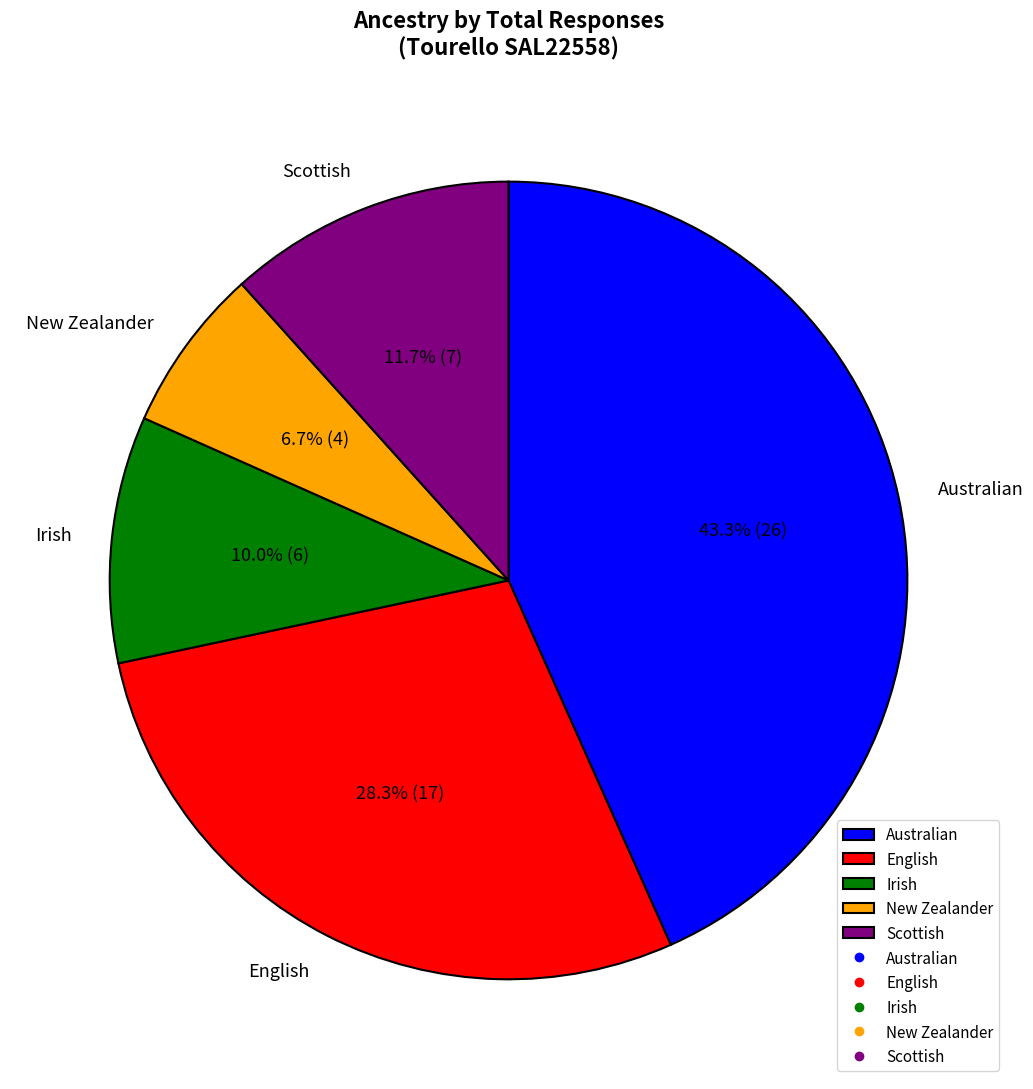

Does any single category account for the majority?

No